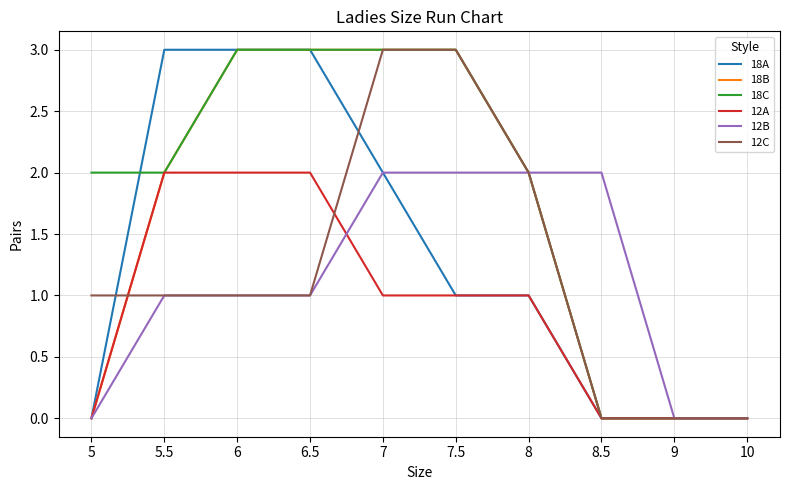

True or false: 18B has a value of 3 at 6.5.

True